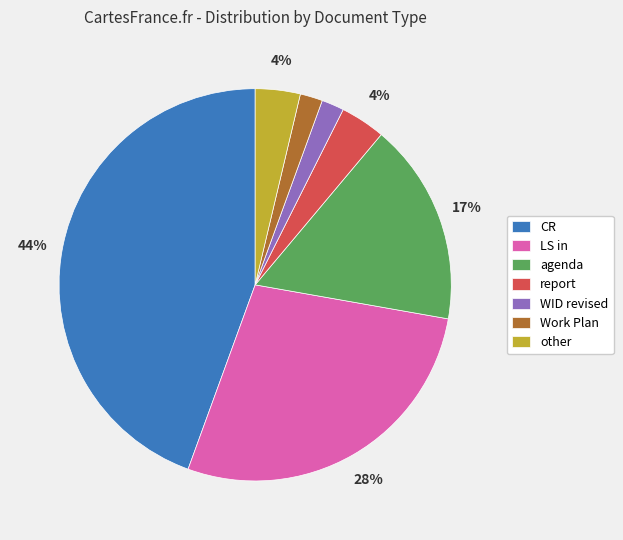

Is there any slice that represents more than half of the pie?

No